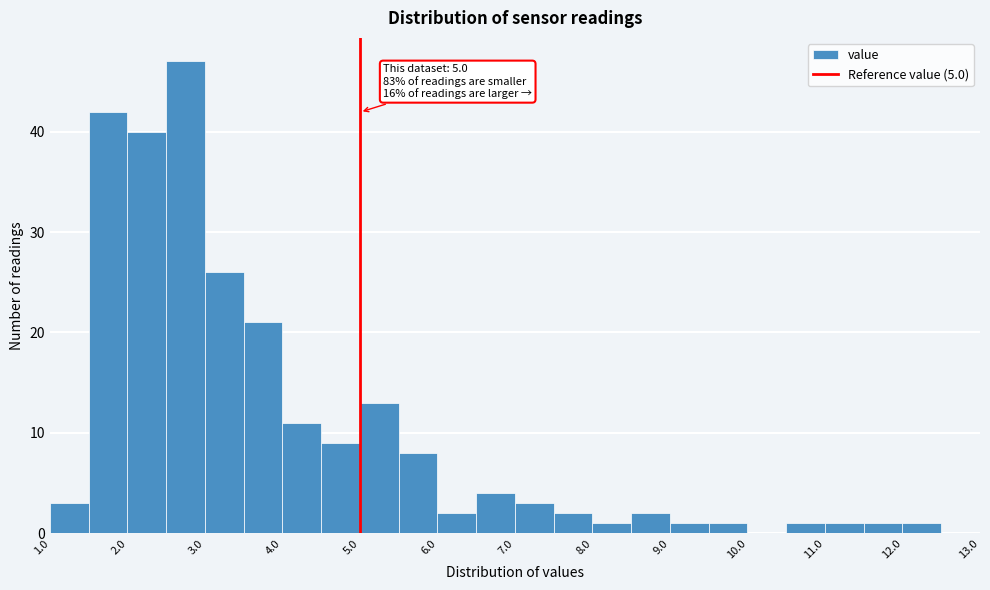

Over which range of the x-axis is the bar tallest?

2.5 to 3.0